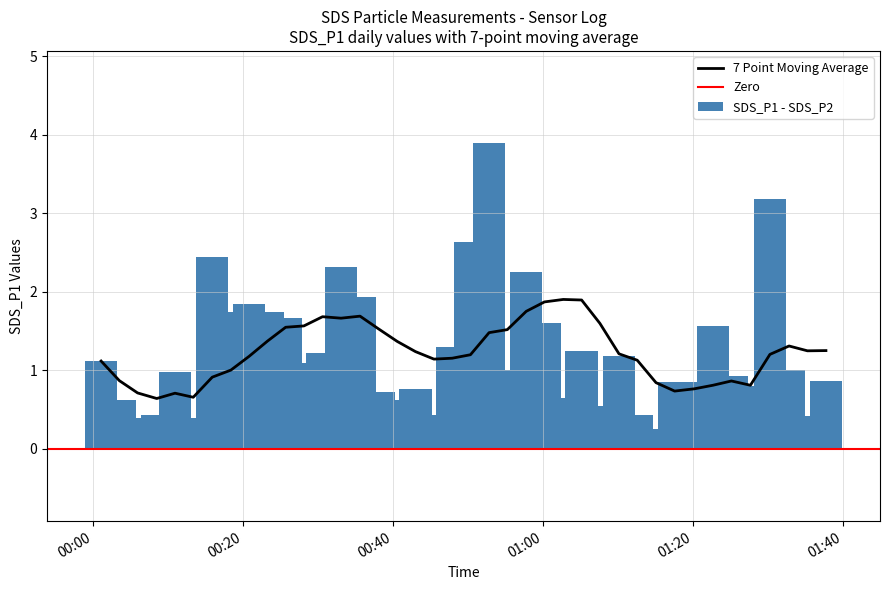

Are the bars grouped side by side (vs. stacked)?

No